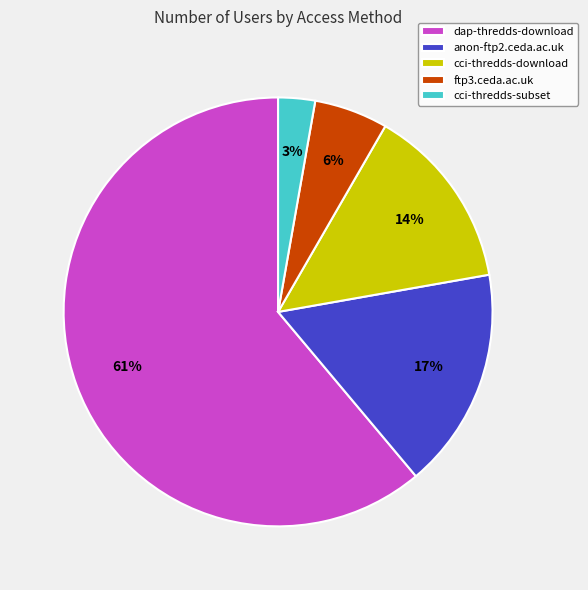

Between anon-ftp2.ceda.ac.uk and dap-thredds-download, which is larger?

dap-thredds-download